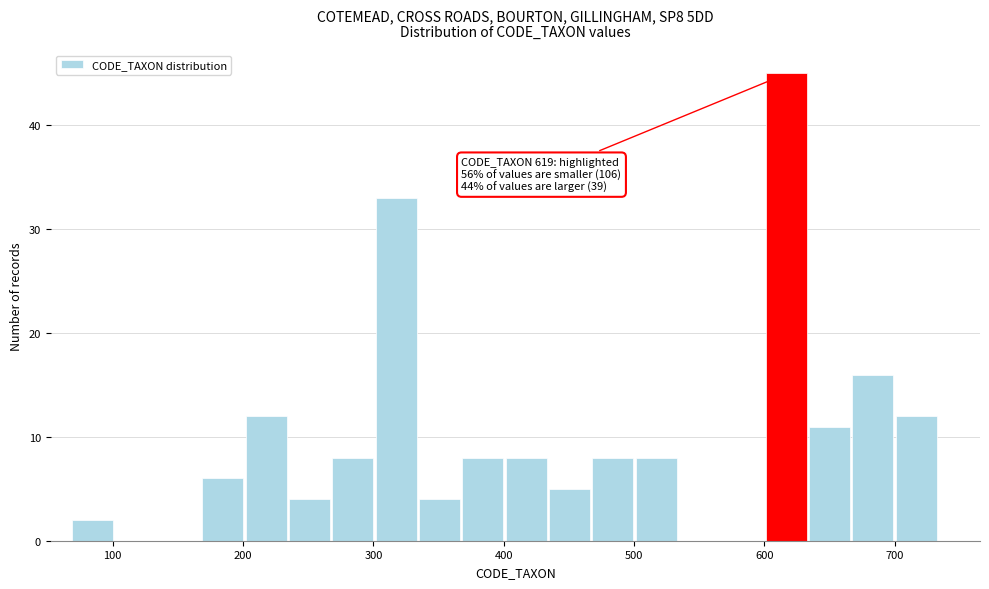

Read against the x-axis, roughly where is the centre of the tallest bar?

620